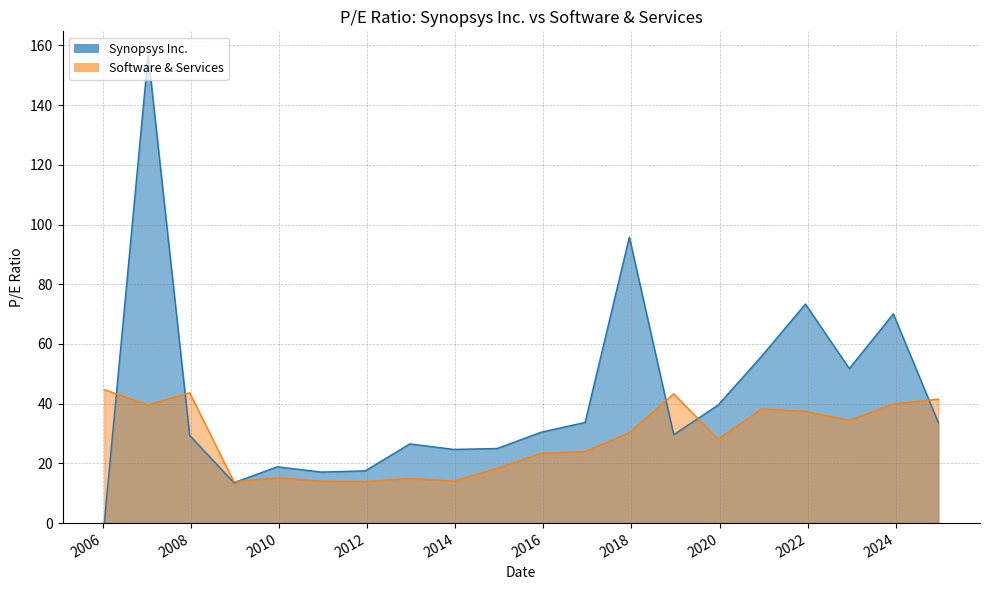

How many lines are shown in the chart?

2